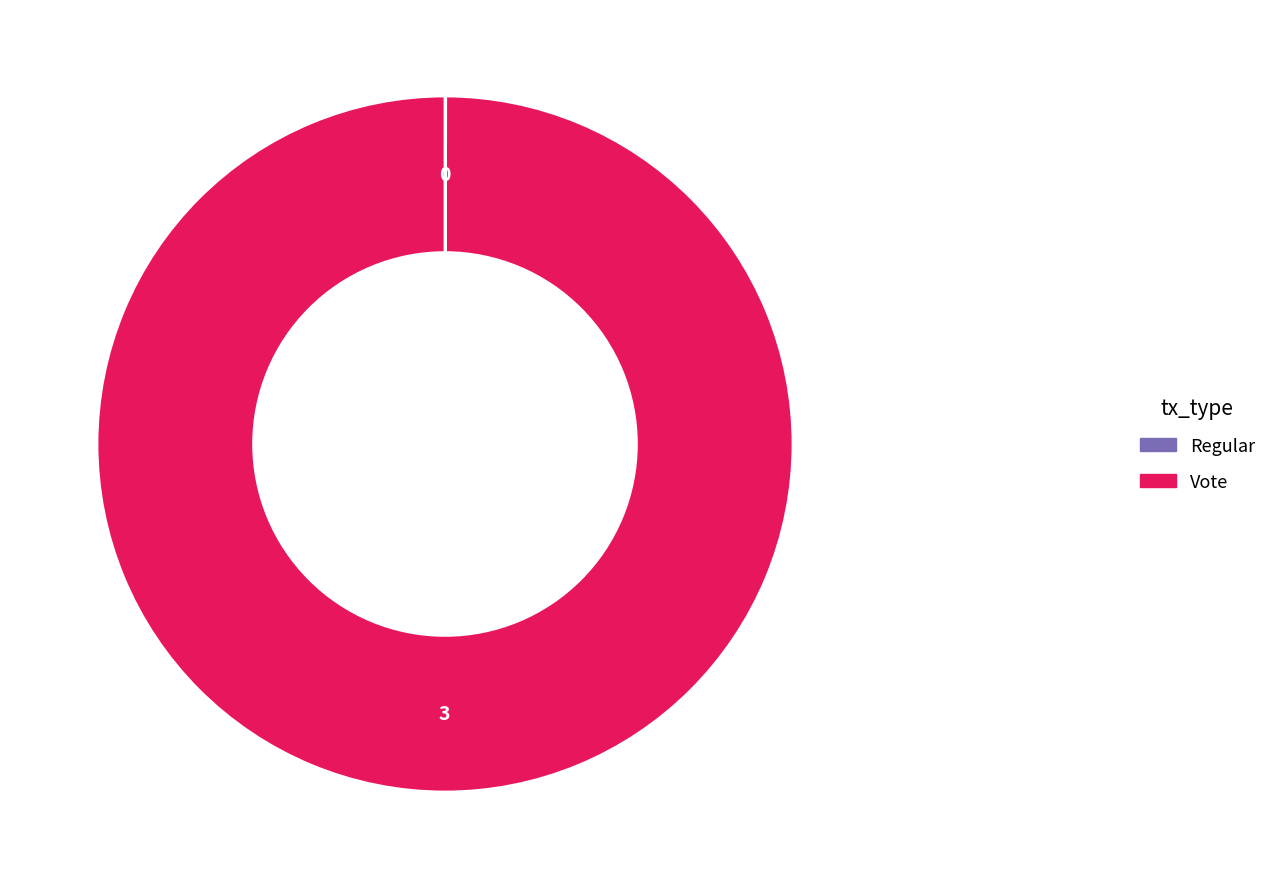

Does Vote account for over 50% of the chart?

Yes